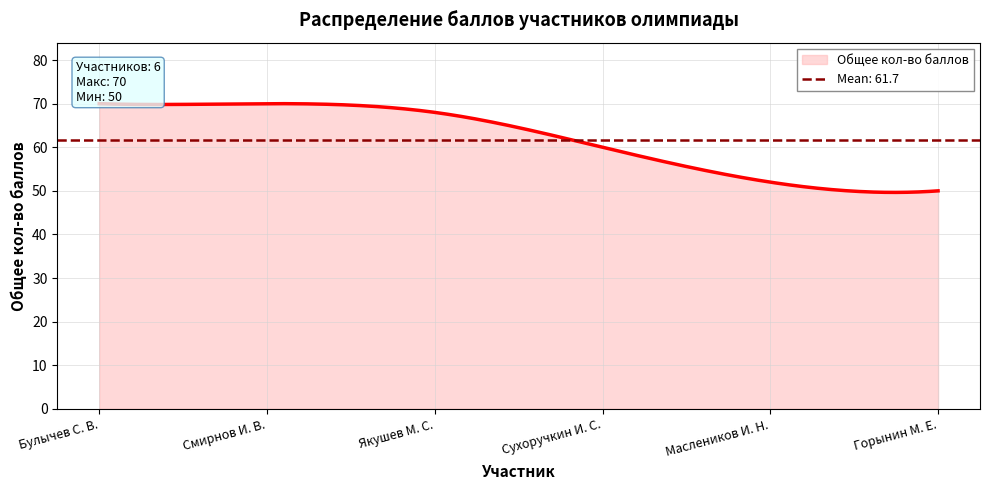

What is the difference between the maximum and second lowest values?

18